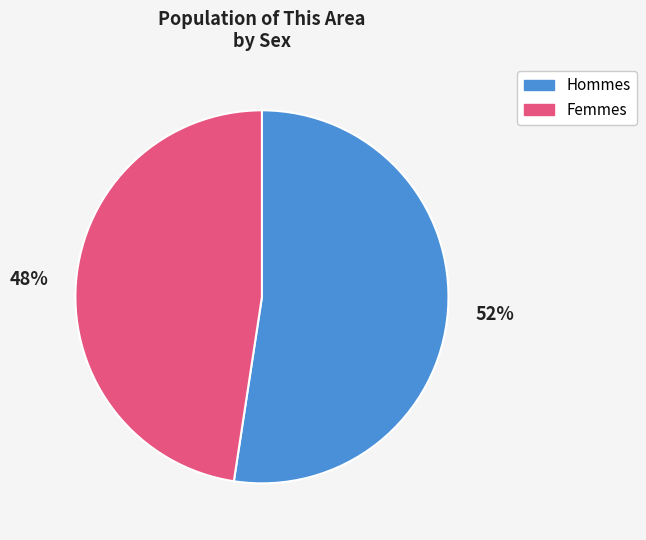

Does any single category account for the majority?

Yes